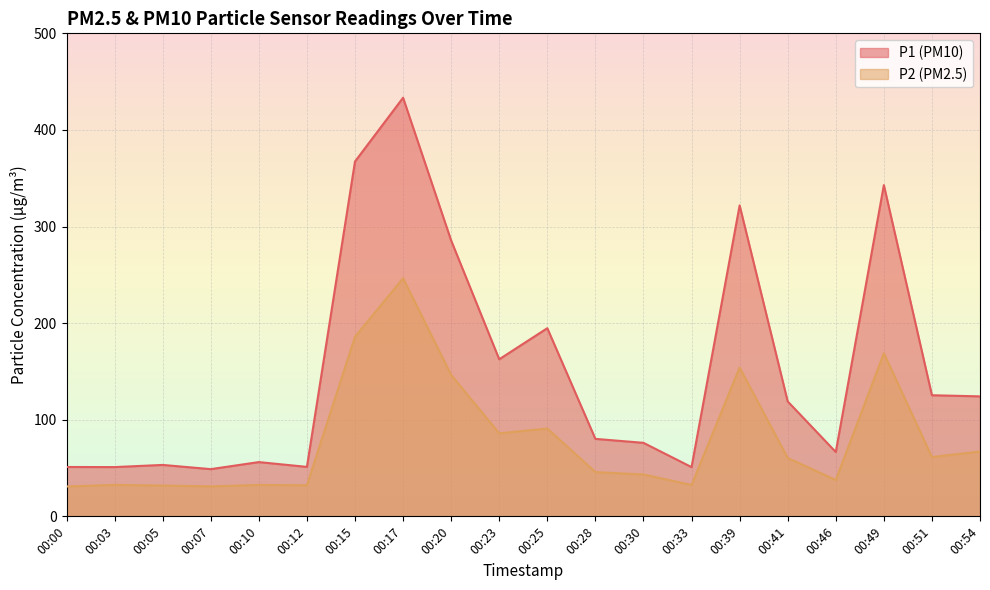

True or false: P1 and P2 intersect in this chart.

False